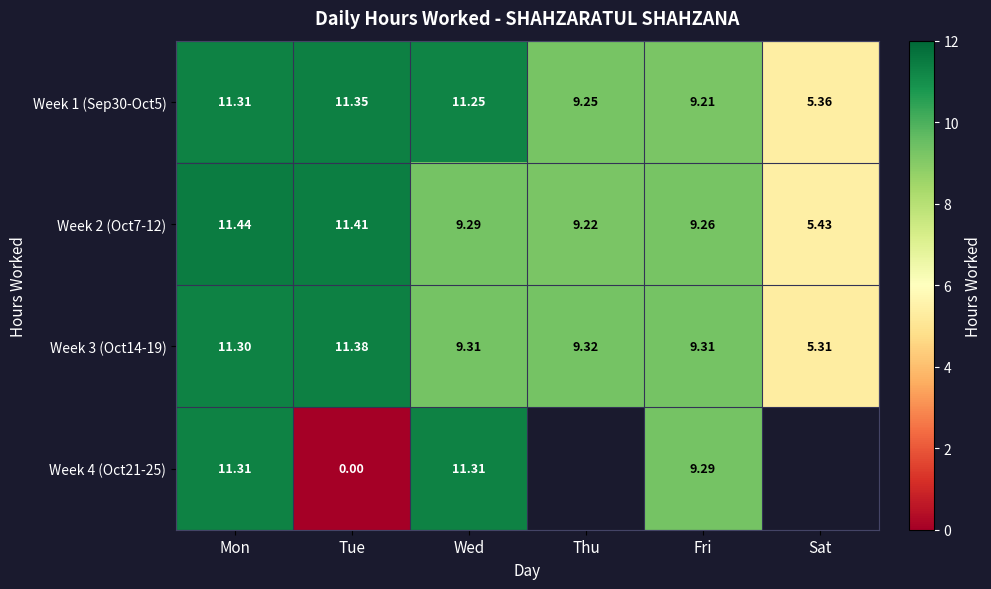

Is the value of Week 1 (Sep30-Oct5) at Tue greater than the value of Week 2 (Oct7-12) at Thu?

Yes